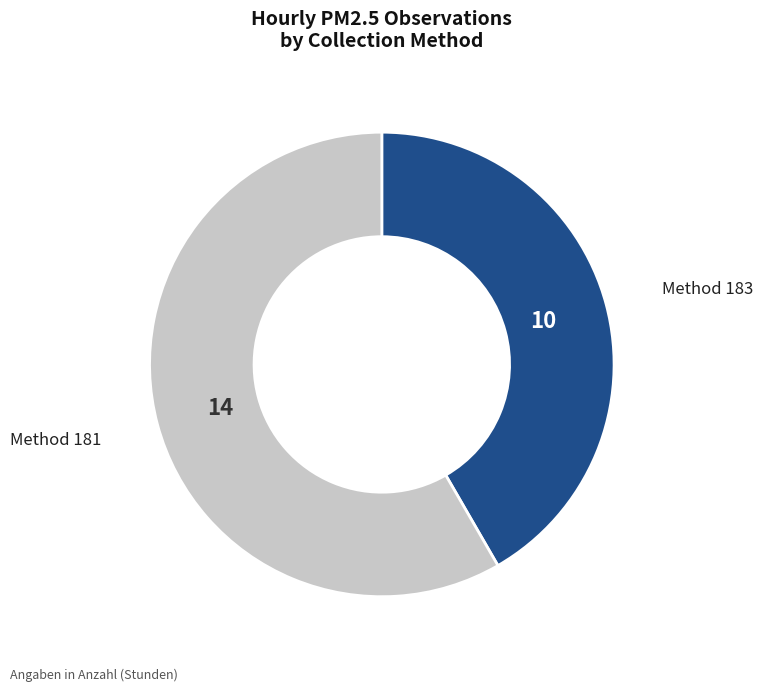

True or false: Method 183 accounts for 53% of the total.

False